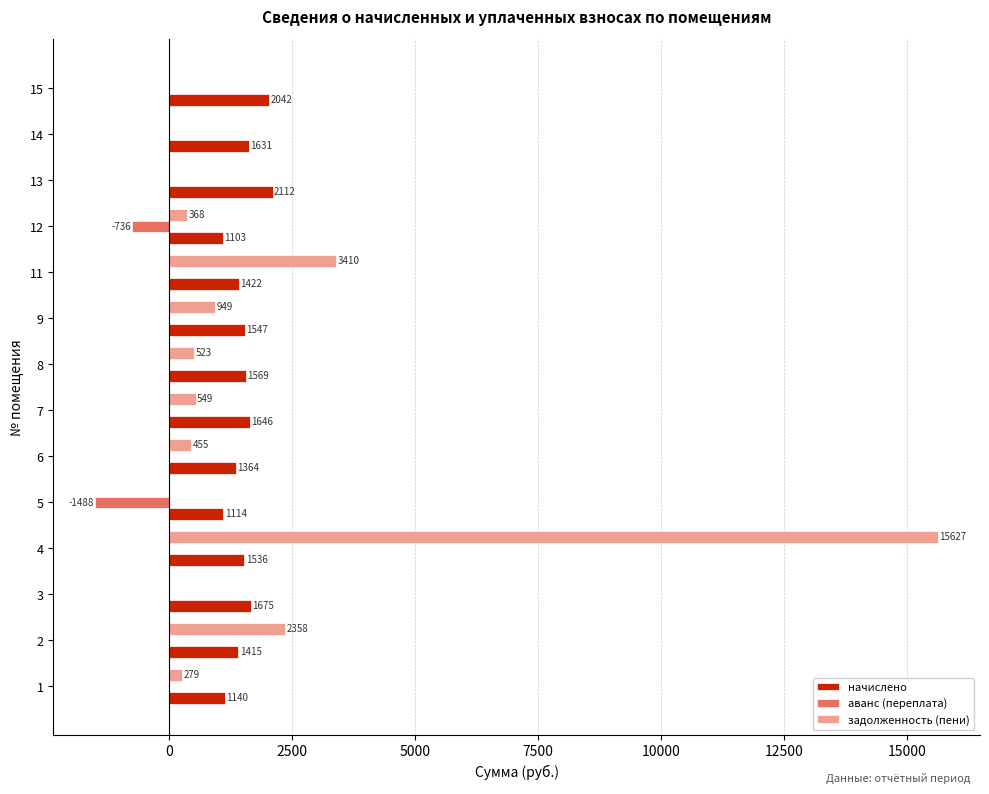

At which label does начислено reach its peak?

13